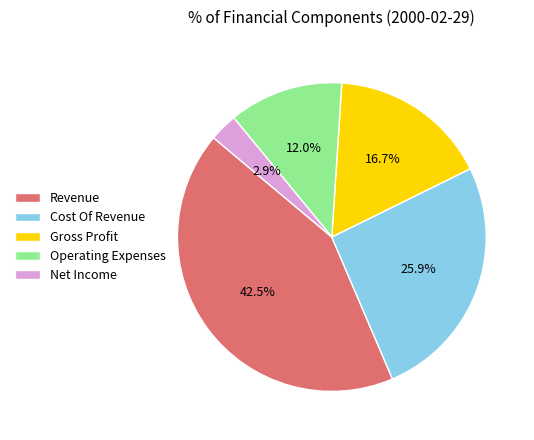

How many slices are in this pie chart?

5